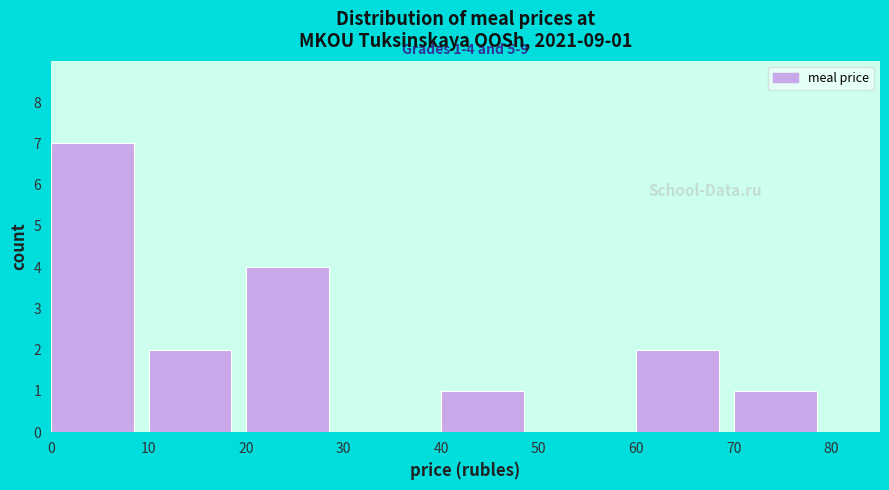

Over which range of the x-axis is the bar tallest?

0 to 10